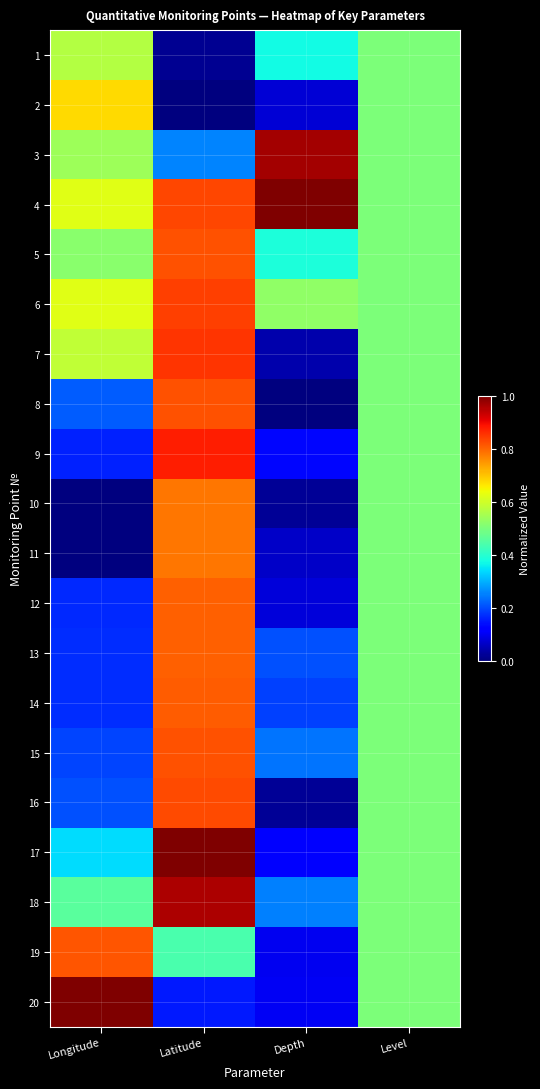

Reading left to right, extract all data points from this chart.

1: Longitude=0.6	Latitude=0.0	Depth=0.4	Level=0.5
2: Longitude=0.7	Latitude=0.0	Depth=0.1	Level=0.5
3: Longitude=0.5	Latitude=0.3	Depth=1.0	Level=0.5
4: Longitude=0.6	Latitude=0.8	Depth=1.0	Level=0.5
5: Longitude=0.5	Latitude=0.8	Depth=0.4	Level=0.5
6: Longitude=0.6	Latitude=0.8	Depth=0.5	Level=0.5
7: Longitude=0.6	Latitude=0.9	Depth=0.0	Level=0.5
8: Longitude=0.2	Latitude=0.8	Depth=0.0	Level=0.5
9: Longitude=0.2	Latitude=0.9	Depth=0.1	Level=0.5
10: Longitude=0.0	Latitude=0.8	Depth=0.0	Level=0.5
11: Longitude=0.0	Latitude=0.8	Depth=0.1	Level=0.5
12: Longitude=0.2	Latitude=0.8	Depth=0.1	Level=0.5
13: Longitude=0.2	Latitude=0.8	Depth=0.2	Level=0.5
14: Longitude=0.2	Latitude=0.8	Depth=0.2	Level=0.5
15: Longitude=0.2	Latitude=0.8	Depth=0.2	Level=0.5
16: Longitude=0.2	Latitude=0.8	Depth=0.0	Level=0.5
17: Longitude=0.3	Latitude=1.0	Depth=0.1	Level=0.5
18: Longitude=0.5	Latitude=1.0	Depth=0.3	Level=0.5
19: Longitude=0.8	Latitude=0.4	Depth=0.1	Level=0.5
20: Longitude=1.0	Latitude=0.2	Depth=0.1	Level=0.5